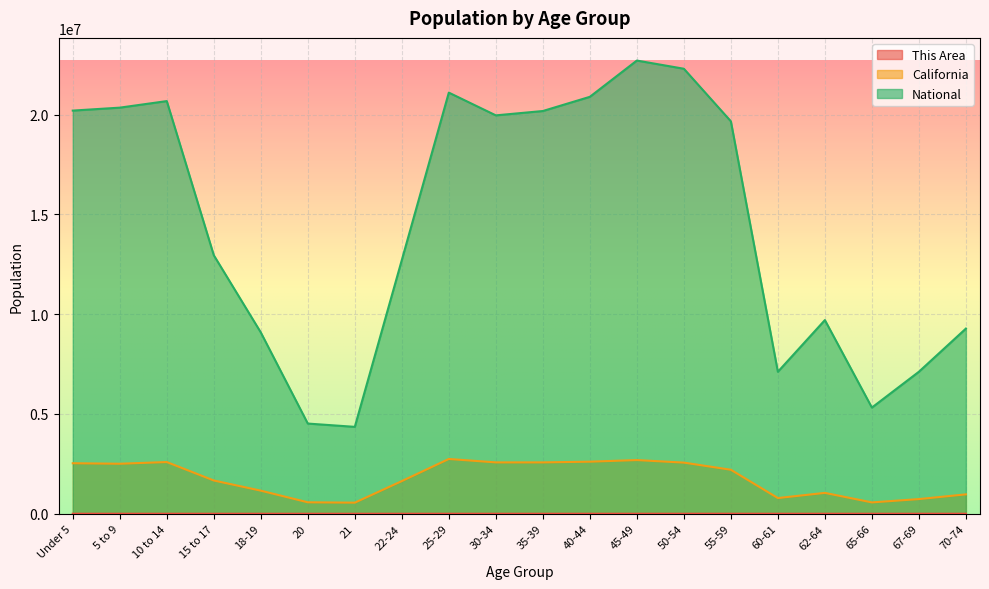

List the labels in order of This Area value, largest first.

55-59, 50-54, 45-49, 10 to 14, 62-64, 40-44, 5 to 9, Under 5, 25-29, 30-34, 35-39, 70-74, 67-69, 15 to 17, 60-61, 65-66, 22-24, 18-19, 20, 21